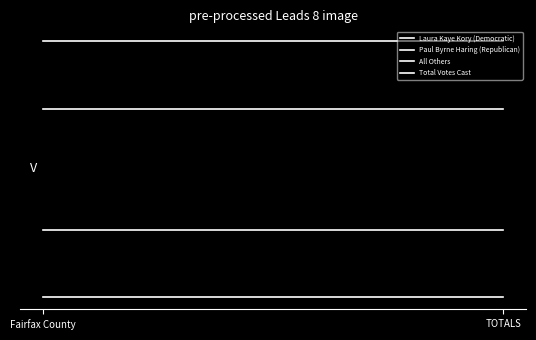

At how many categories does at least one series exceed 85?

2